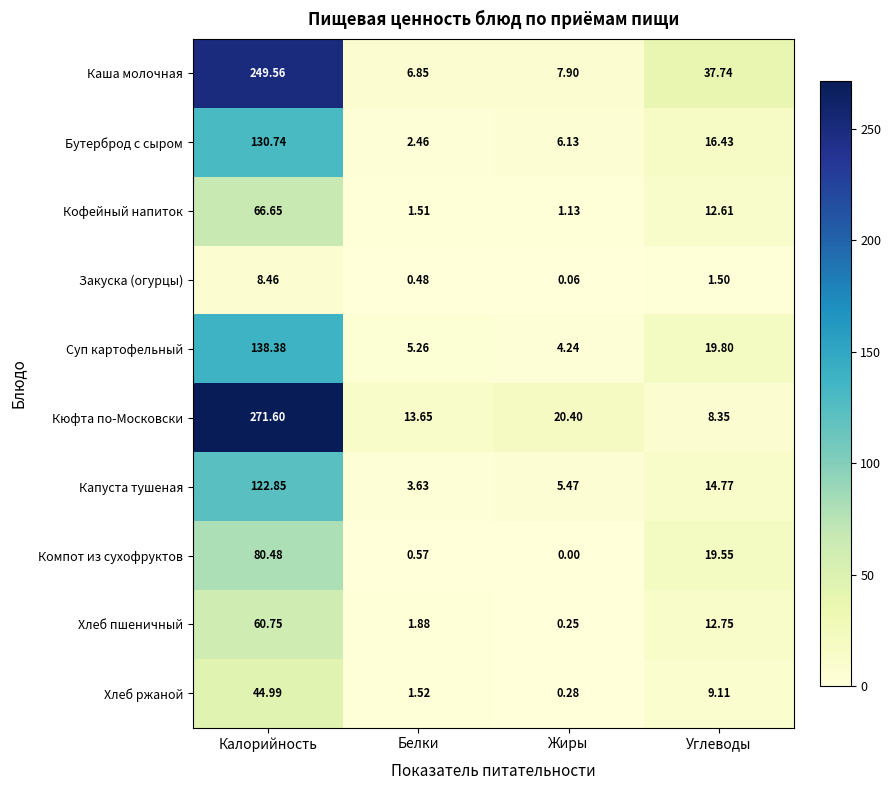

At which category does the chart reach its minimum across all series?

Жиры